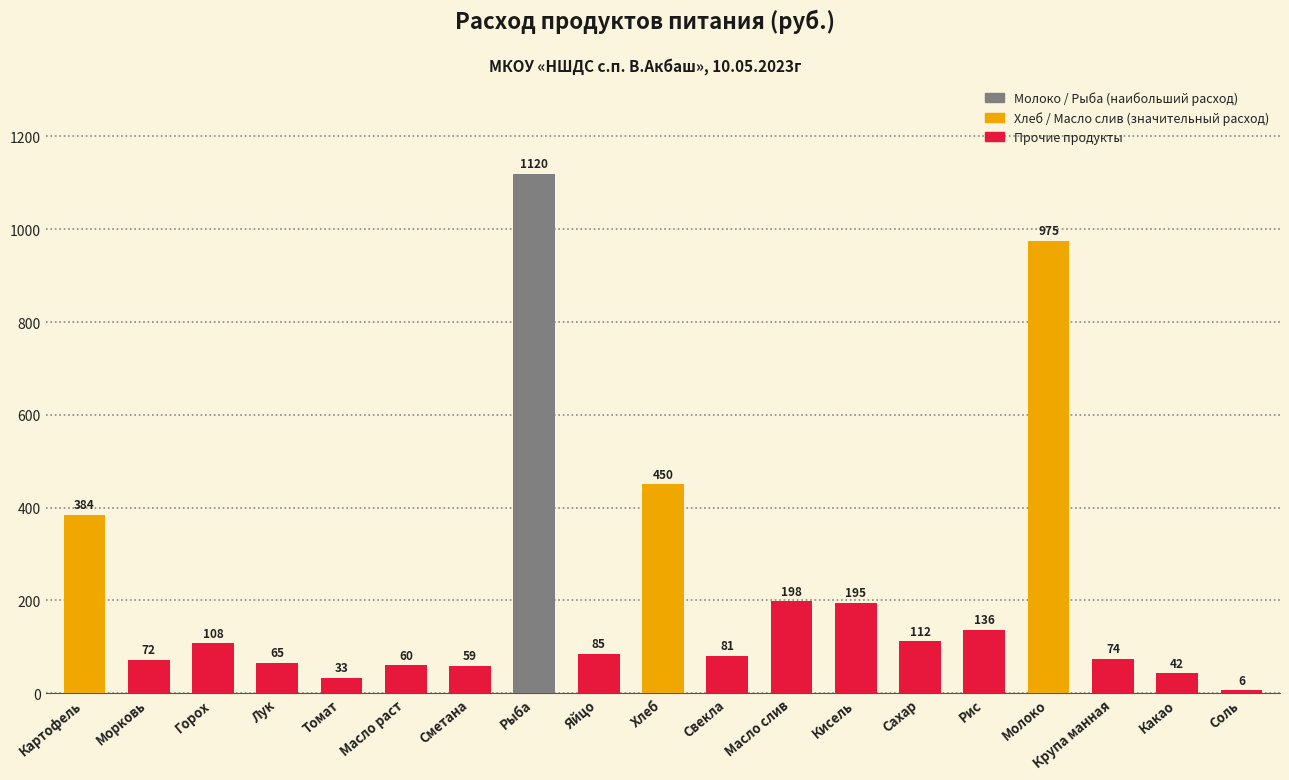

How many distinct data groups are displayed?

1